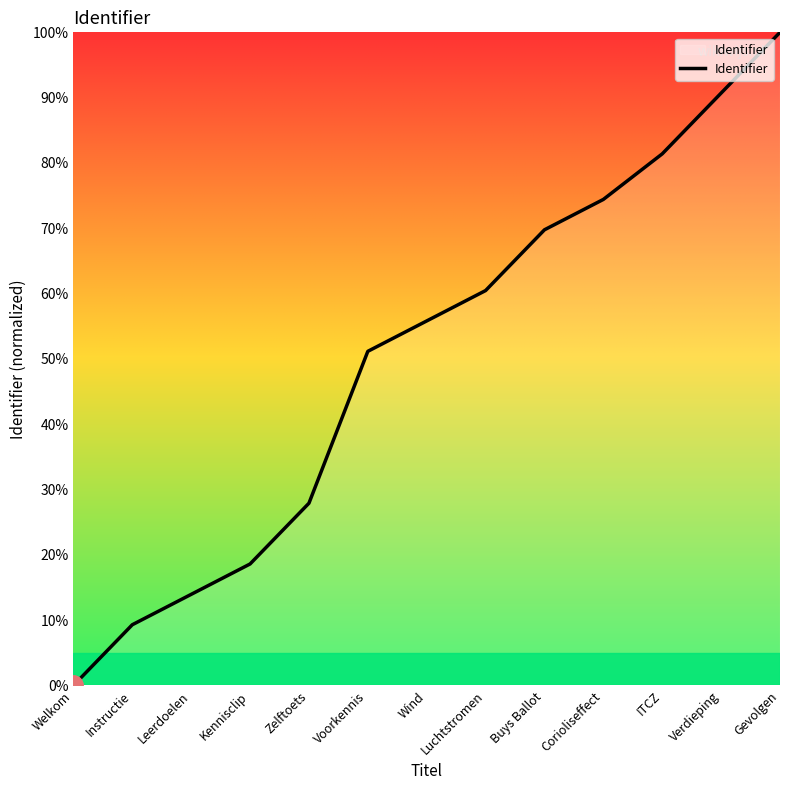

Which category has the highest value across all series?

Gevolgen